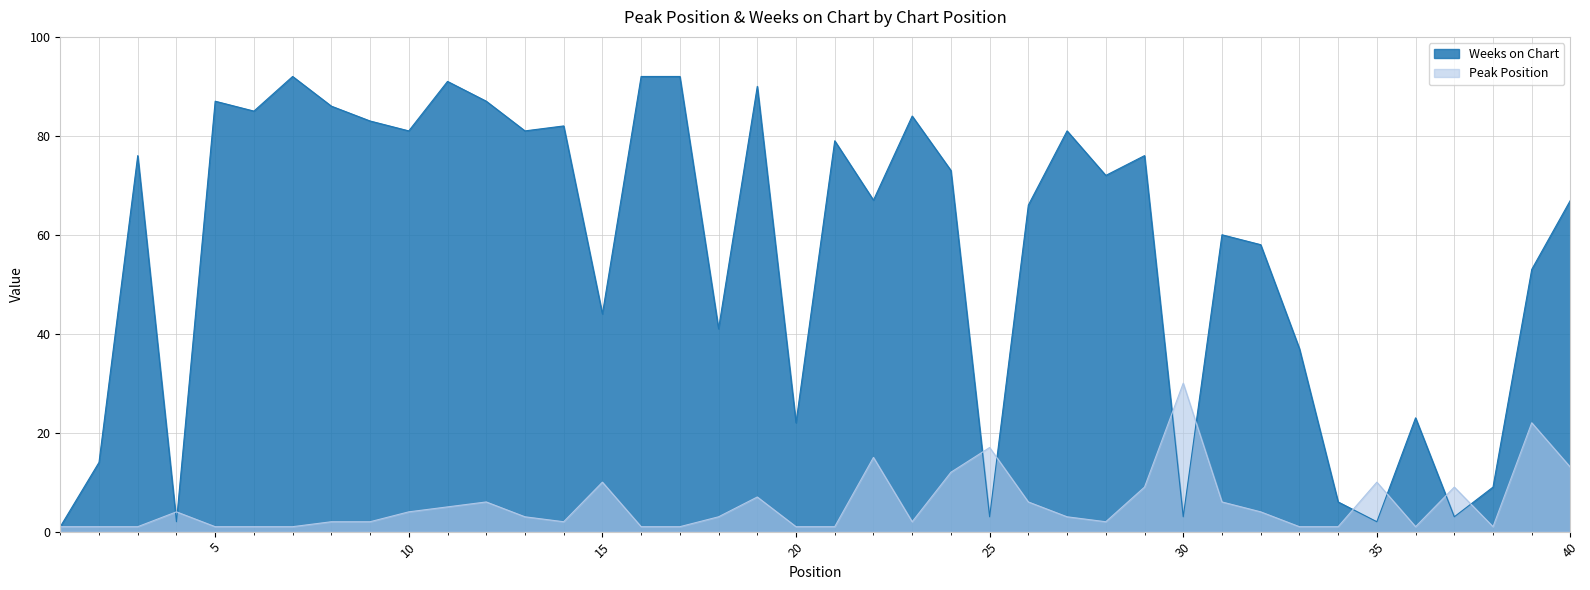

What is the value of the Weeks on Chart point at the 10th from the left?

81